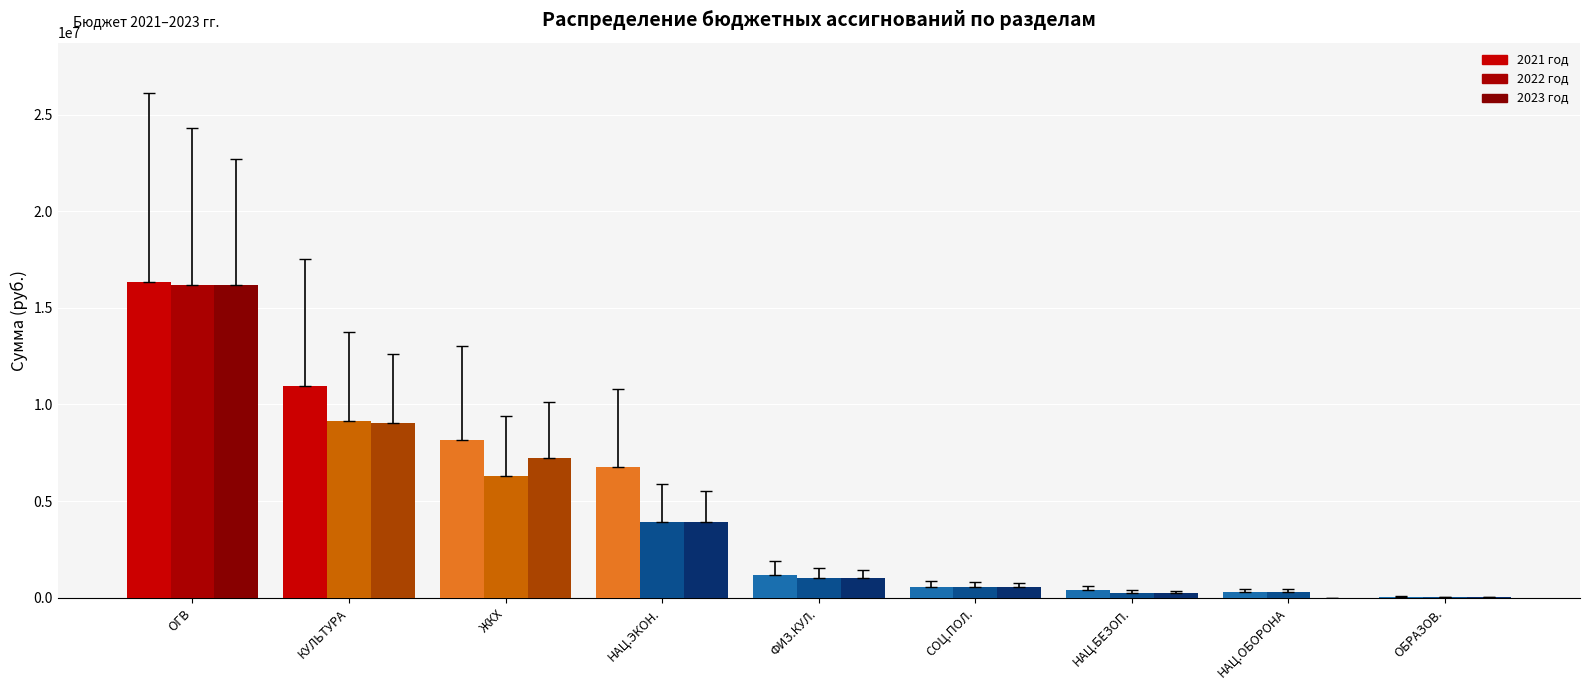

What is the highest value of the 2021 год series?

16316920.0